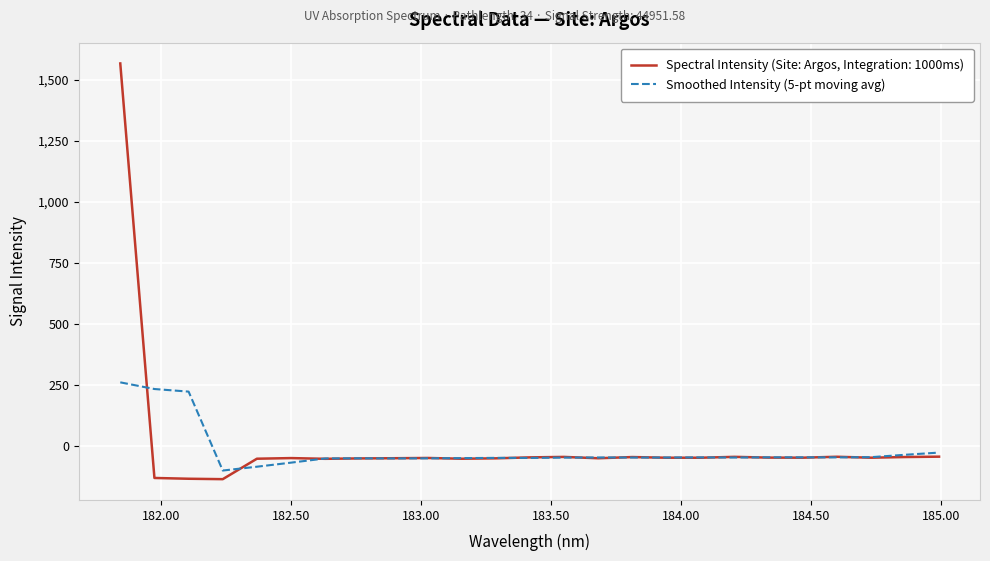

List the series in order of their overall mean, lowest first.

Smoothed Intensity (5-pt moving avg), Spectral Intensity (Site: Argos, Integration: 1000ms)